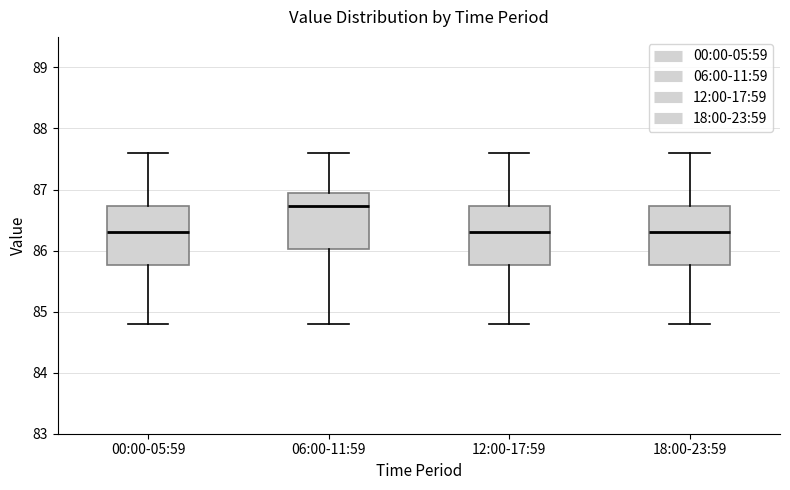

Reading left to right, transcribe this box plot: for each box, give where its median line is, the range the box spans, and where its two whiskers end, as read against the y-axis. The values are not printed on the chart, so give them approximately, as read against the axis.

00:00-05:59: median 86.3, box 85.8 to 86.7, whiskers 84.8 to 87.6
06:00-11:59: median 86.7, box 86.0 to 86.9, whiskers 84.8 to 87.6
12:00-17:59: median 86.3, box 85.8 to 86.7, whiskers 84.8 to 87.6
18:00-23:59: median 86.3, box 85.8 to 86.7, whiskers 84.8 to 87.6